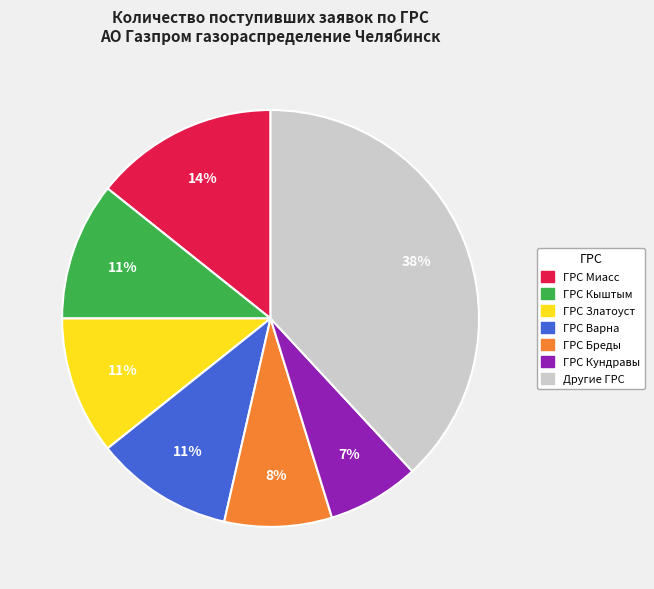

Does any single category account for the majority?

No